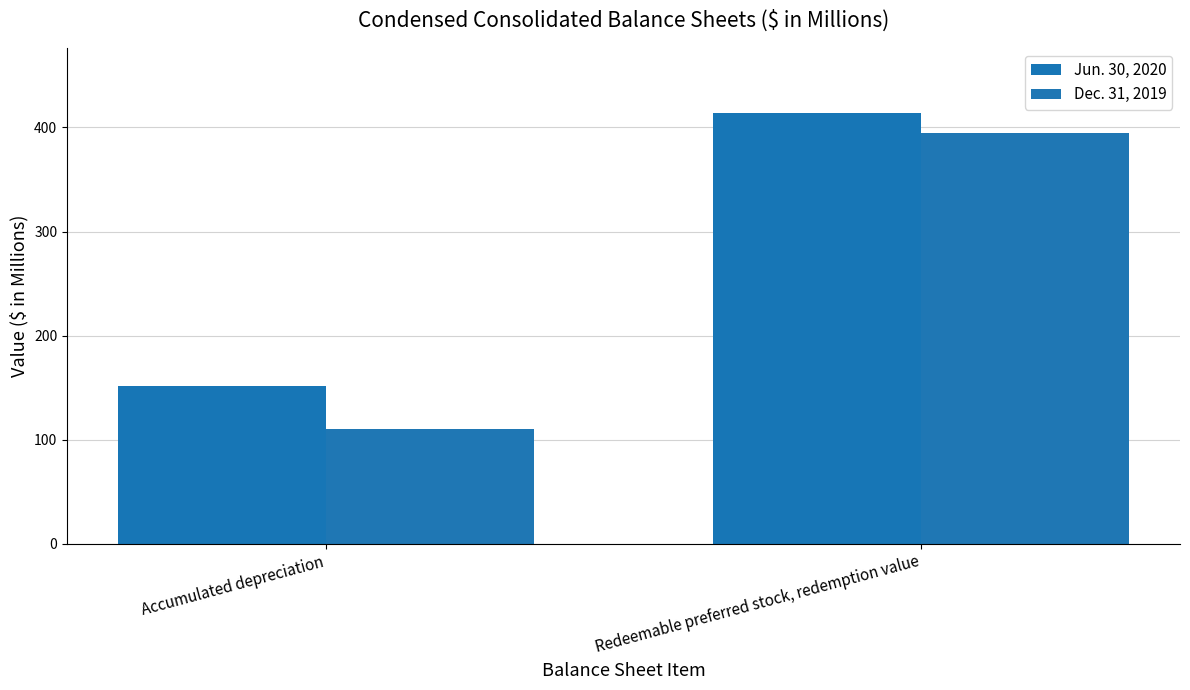

What is the minimum value for Jun. 30, 2020?

152.0